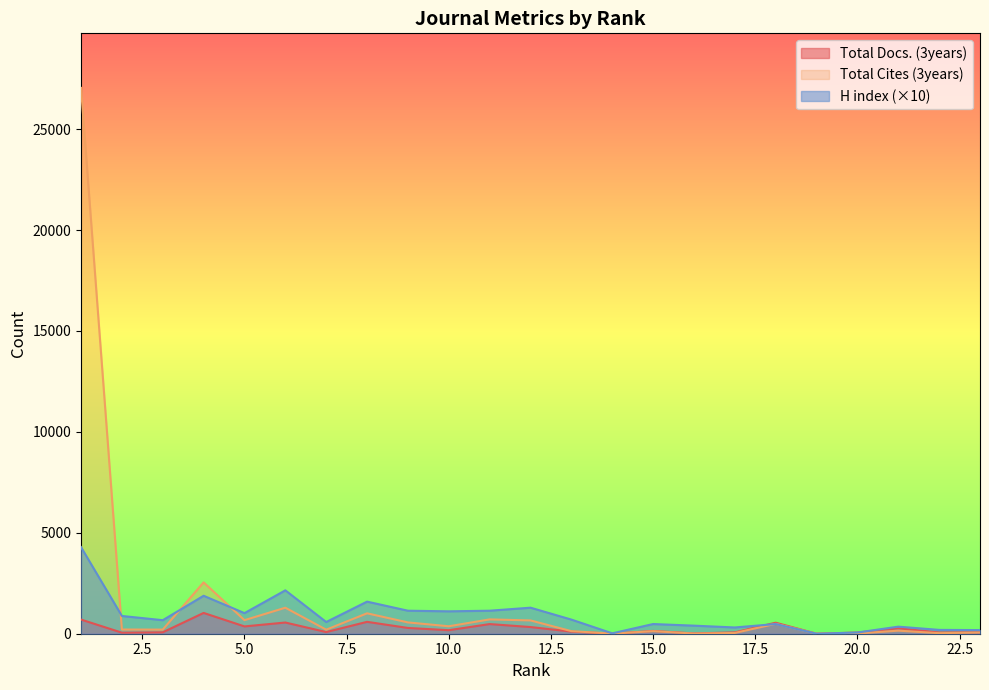

What is the approximate value of Total Docs. (3years) at 9, to the nearest 10?

290